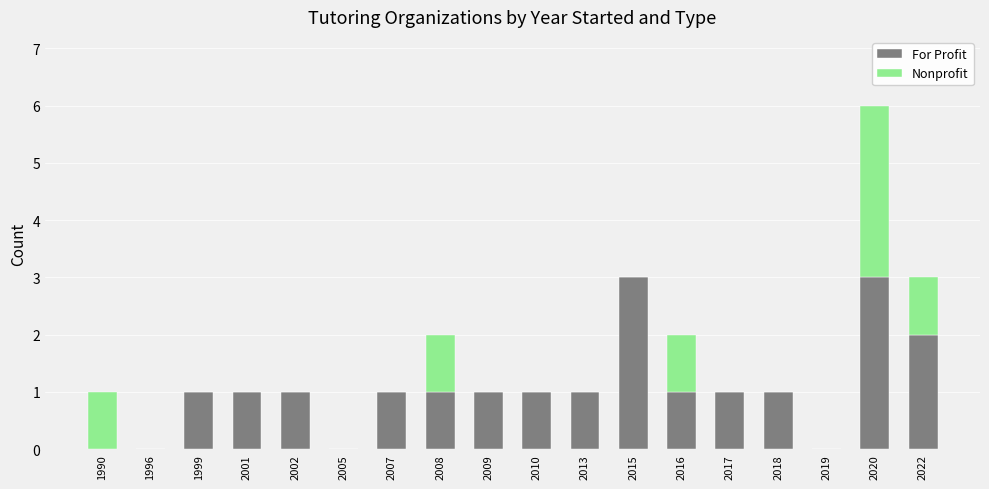

What are all the series names shown in the legend?

For Profit, Nonprofit